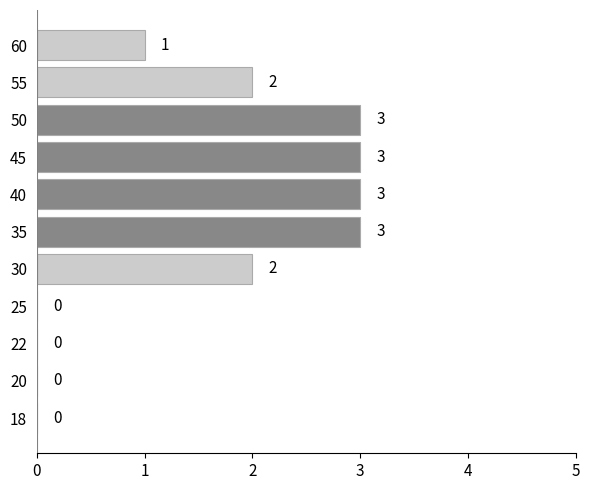

Are the bars horizontal?

Yes